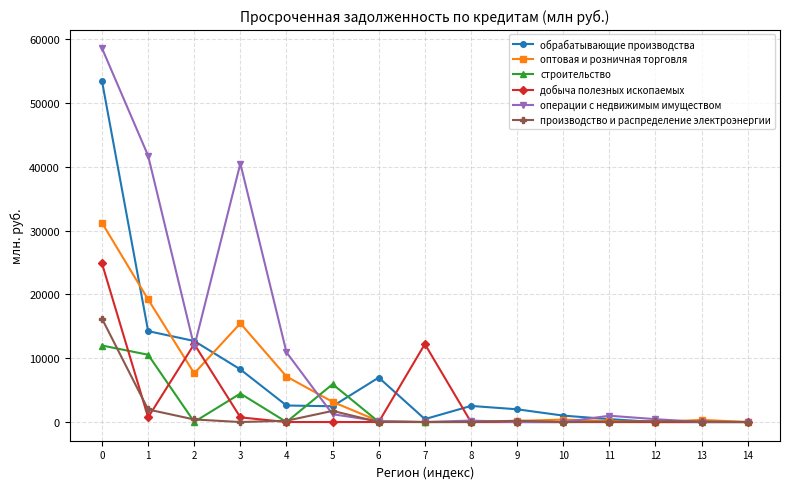

What is the total value across all series at 3?

69450